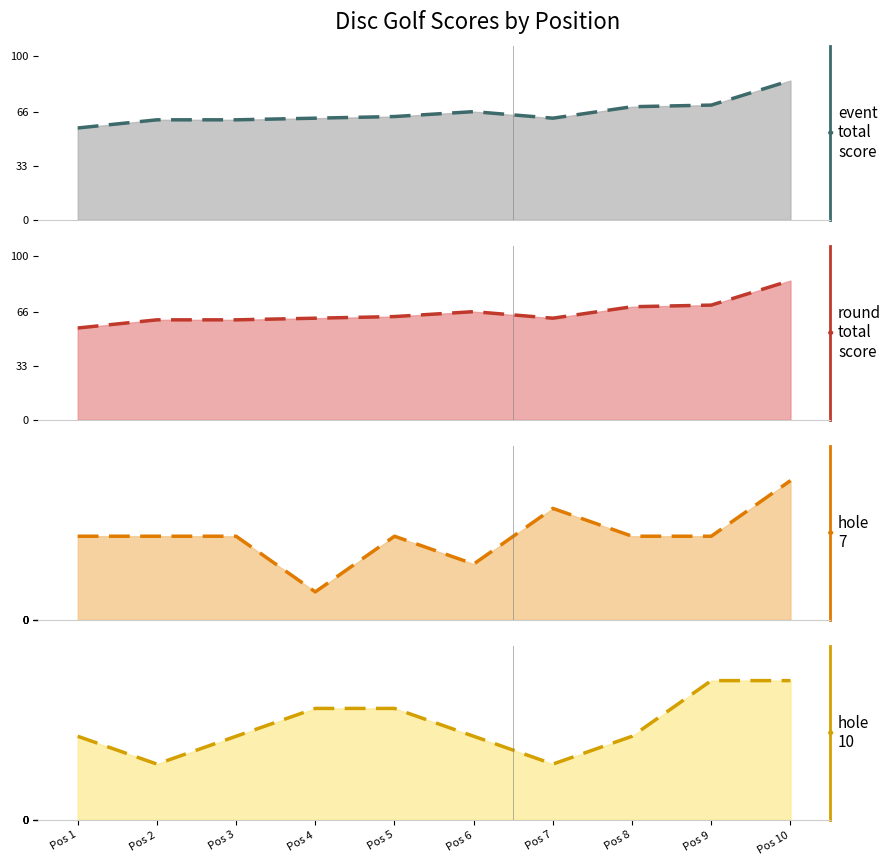

In round_total_score (trend), how many points are lower than both neighbors (excluding endpoints)?

1